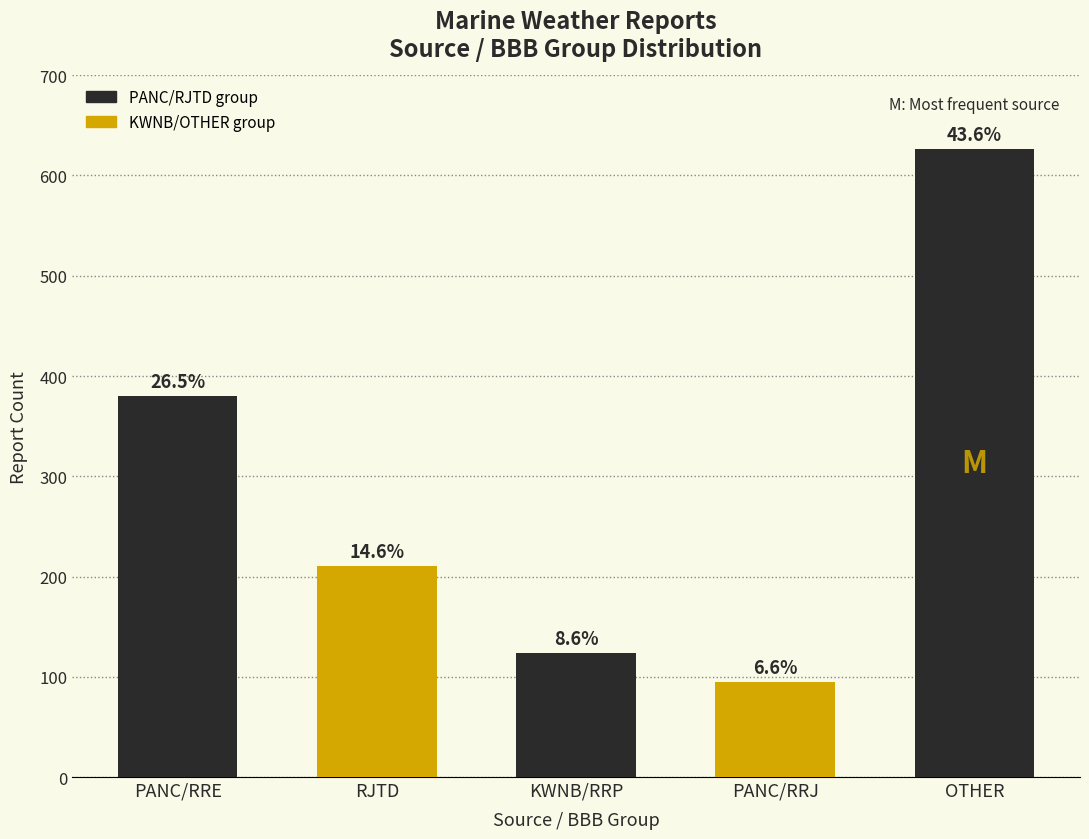

Reading left to right, extract all data points from this chart.

PANC/RRE=380	RJTD=210	KWNB/RRP=124	PANC/RRJ=95	OTHER=626